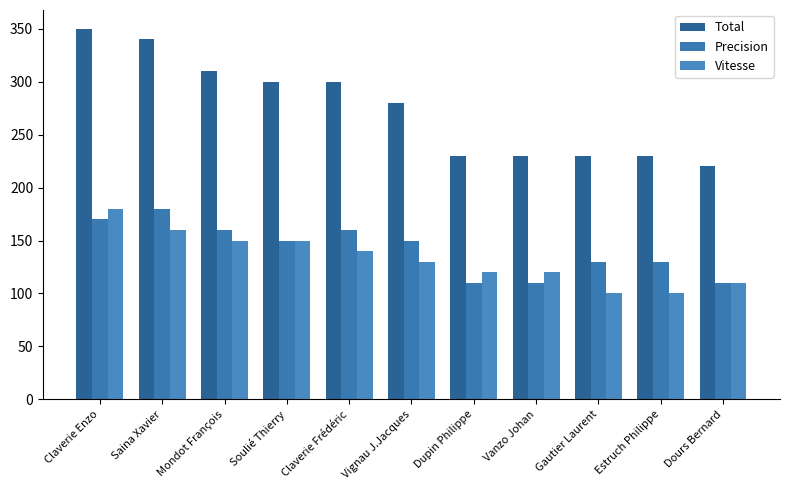

What is the greatest value displayed?

350